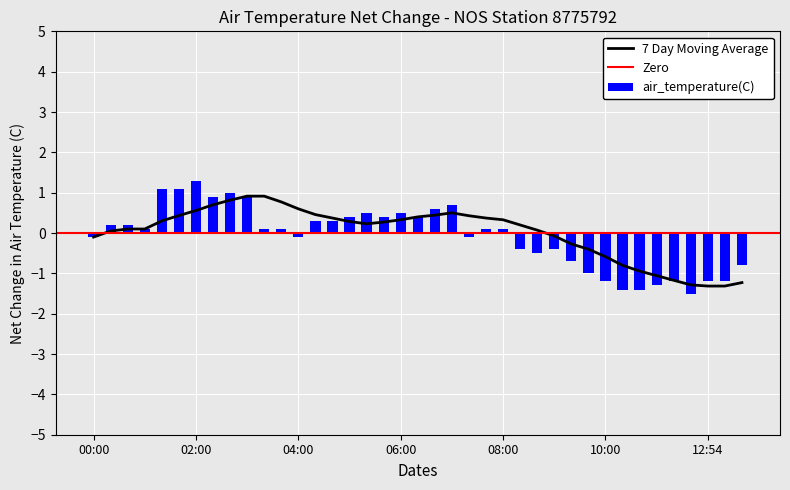

What is the lowest value of the air_temperature(C) series?

-1.5